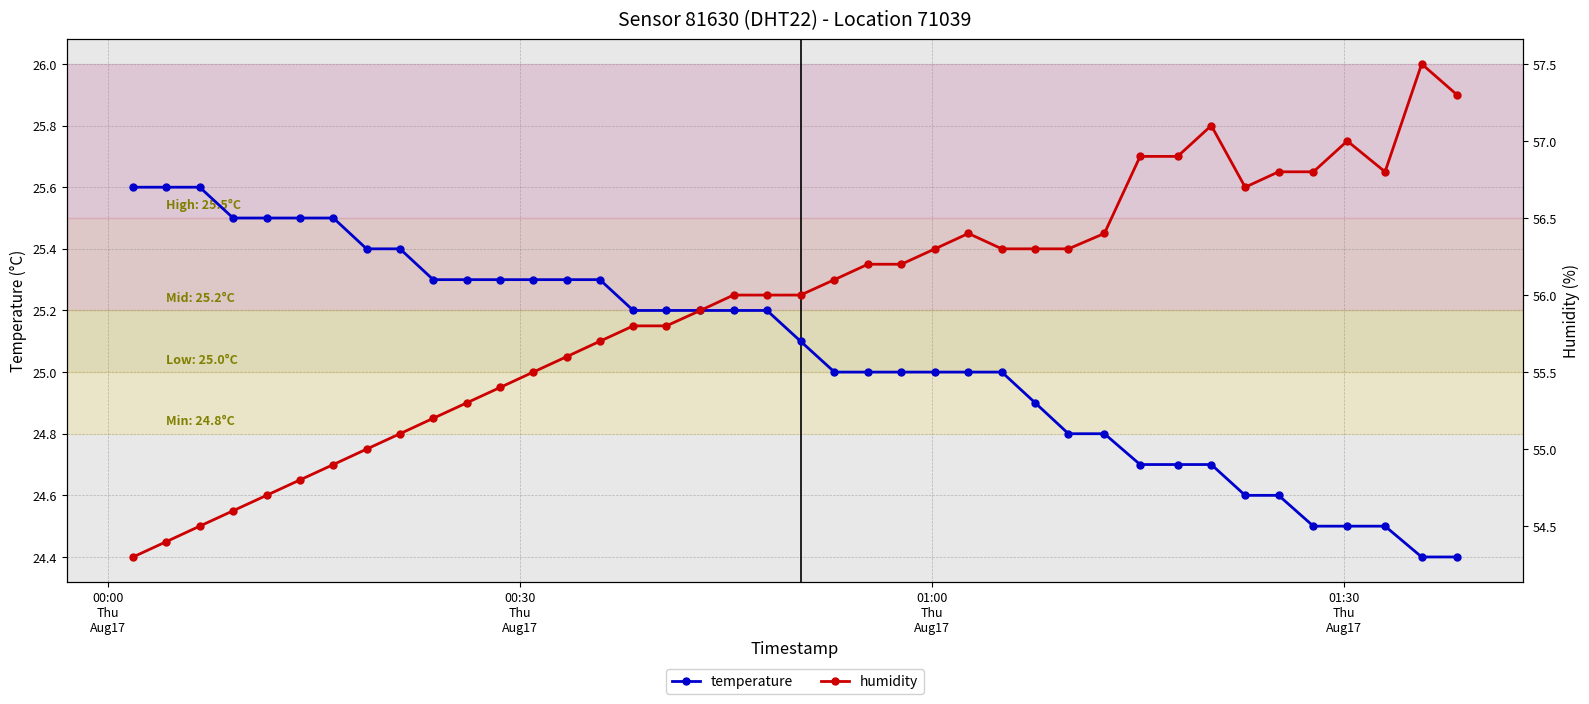

What is the highest value of the humidity series?

57.5